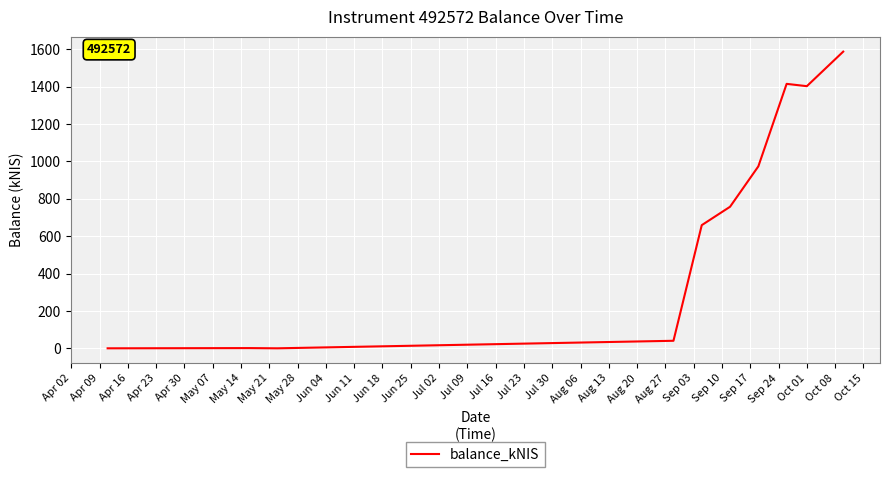

What is the maximum value shown in the chart?

1587.2